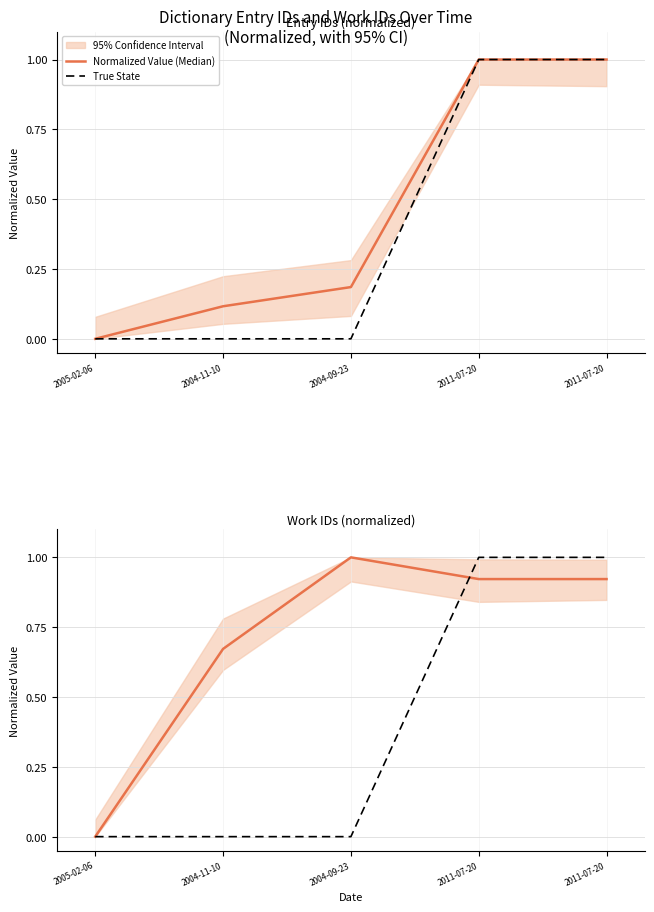

Count the True State values in the range 0 to 1.

5